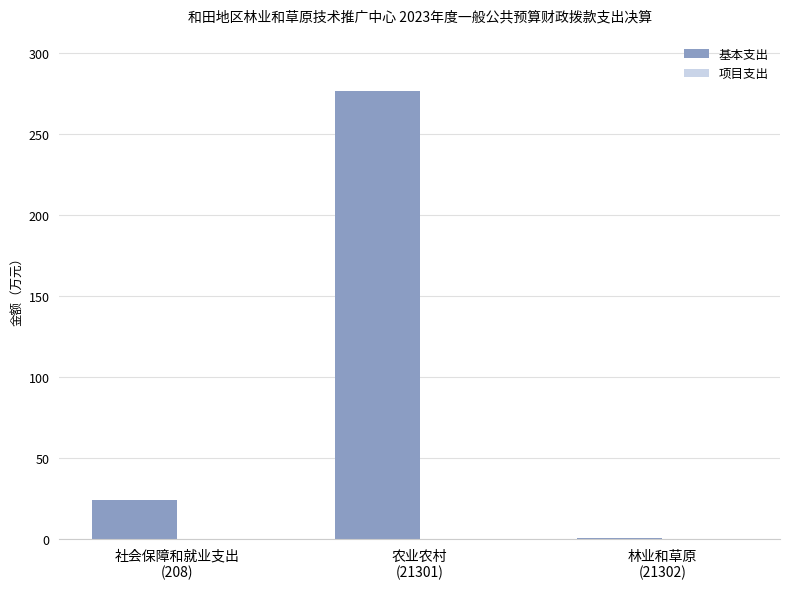

What is the average value?

100.6